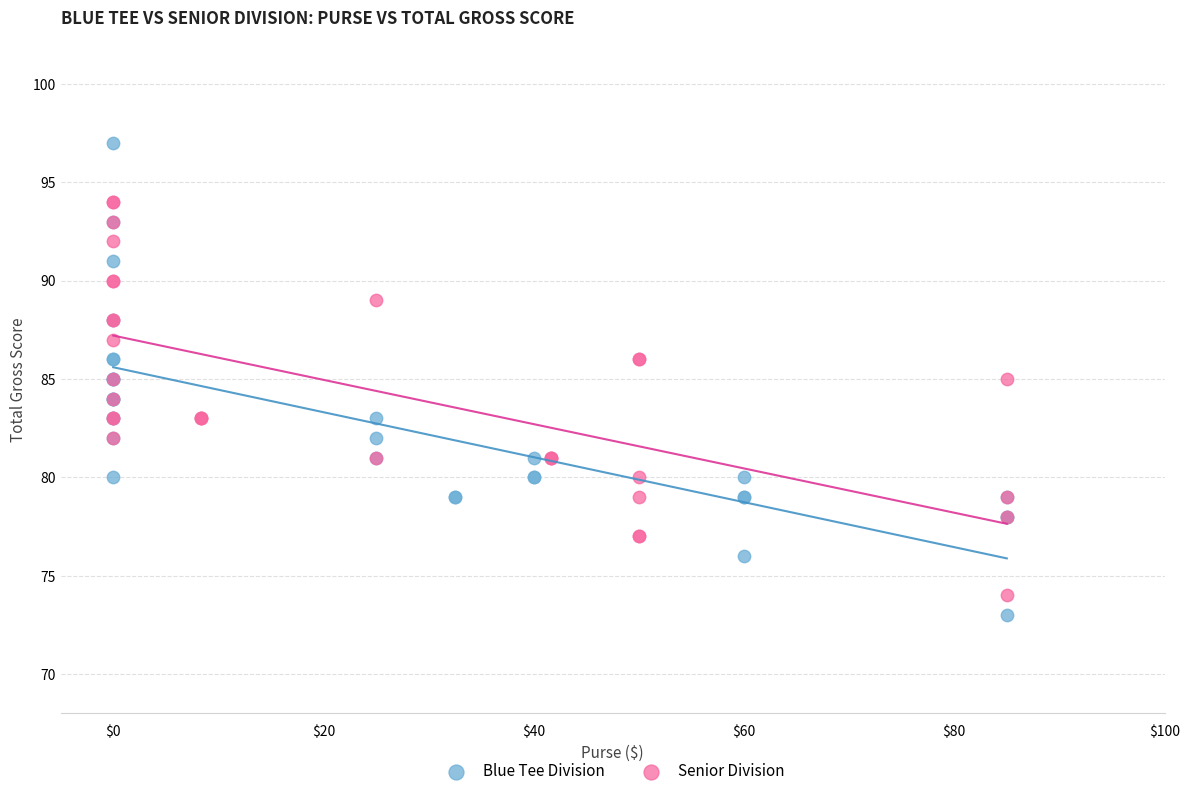

What are all the series names shown in the legend?

Blue Tee Division, Senior Division